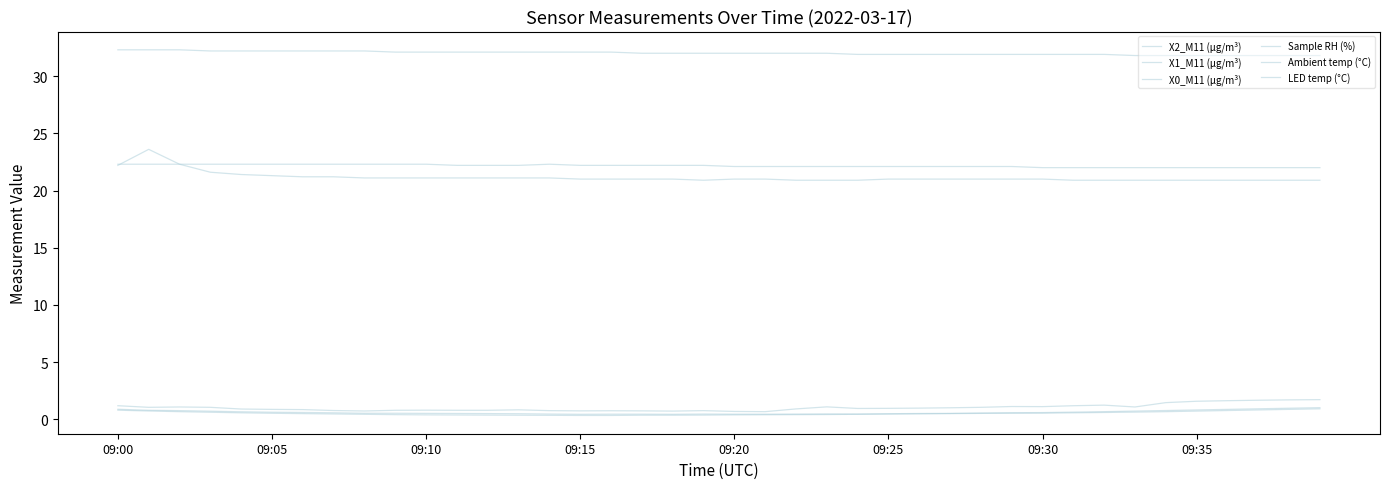

Is this an area chart (filled region under the line)?

No